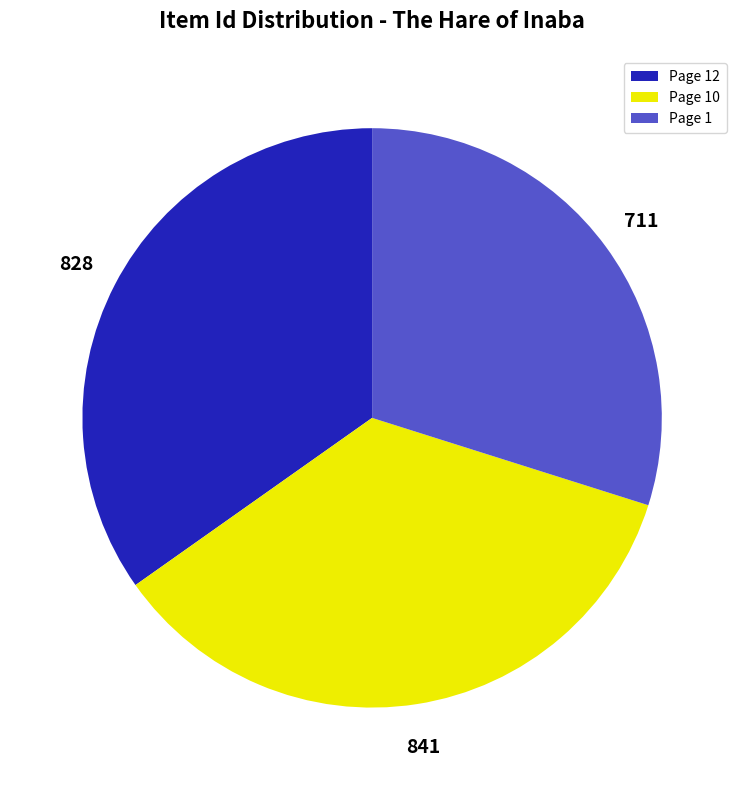

True or false: Page 1 accounts for 30% of the total.

True